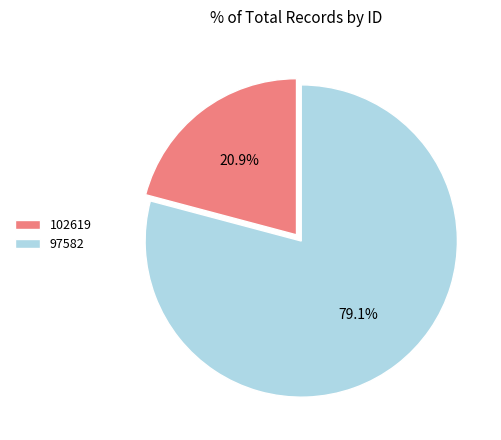

To the nearest percent, what is the combined percentage of 97582 and 102619?

100%